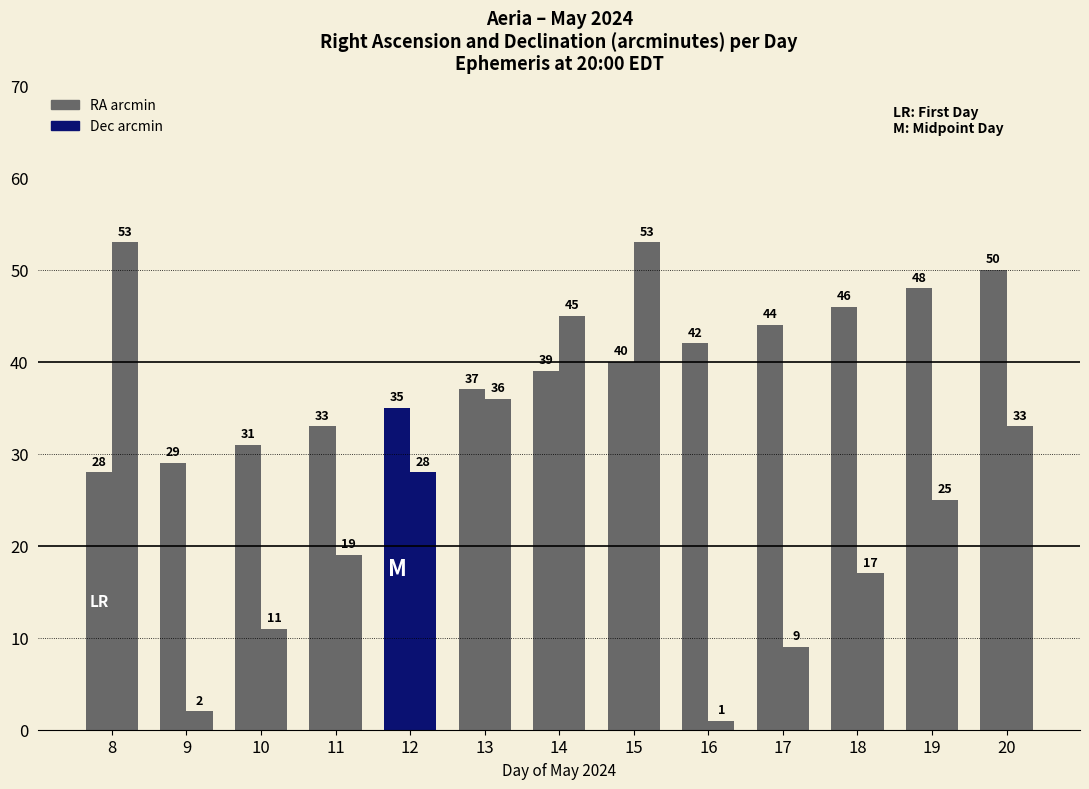

What is the spread (max minus min) of values at 17?

35